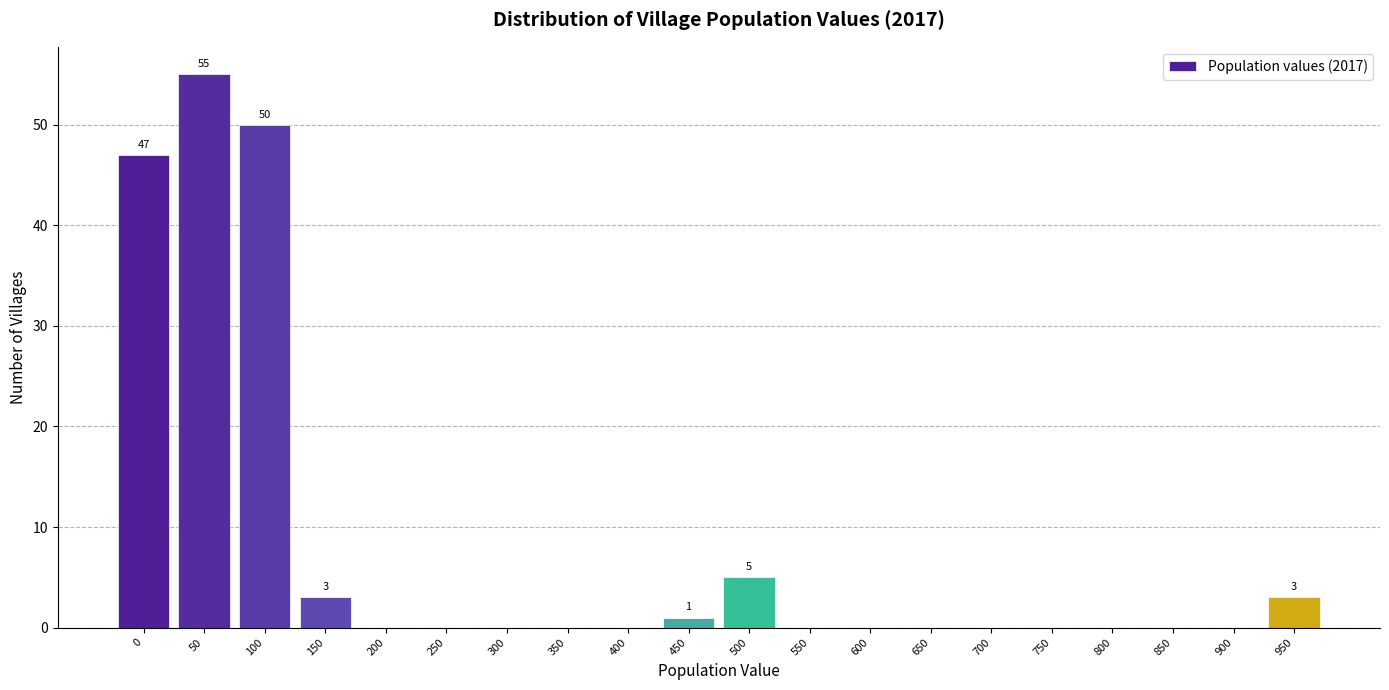

Reading left to right, transcribe all the data shown in this chart.

0=47	50=55	100=50	150=3	200=0	250=0	300=0	350=0	400=0	450=1	500=5	550=0	600=0	650=0	700=0	750=0	800=0	850=0	900=0	950=3